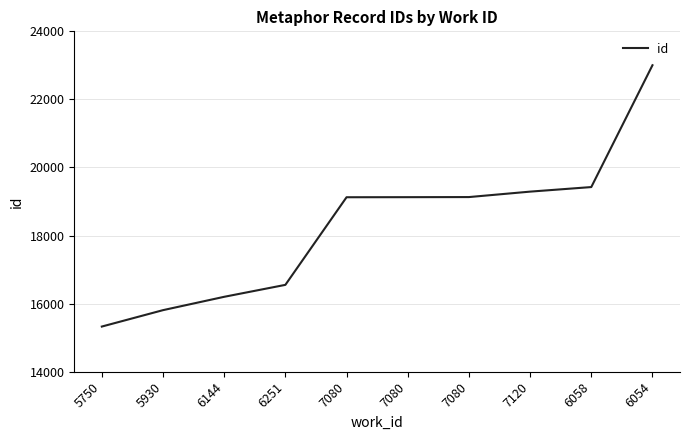

Reading left to right, transcribe all the data shown in this chart.

15327	15809	16201	16552	19126	19128	19131	19291	19425	23004